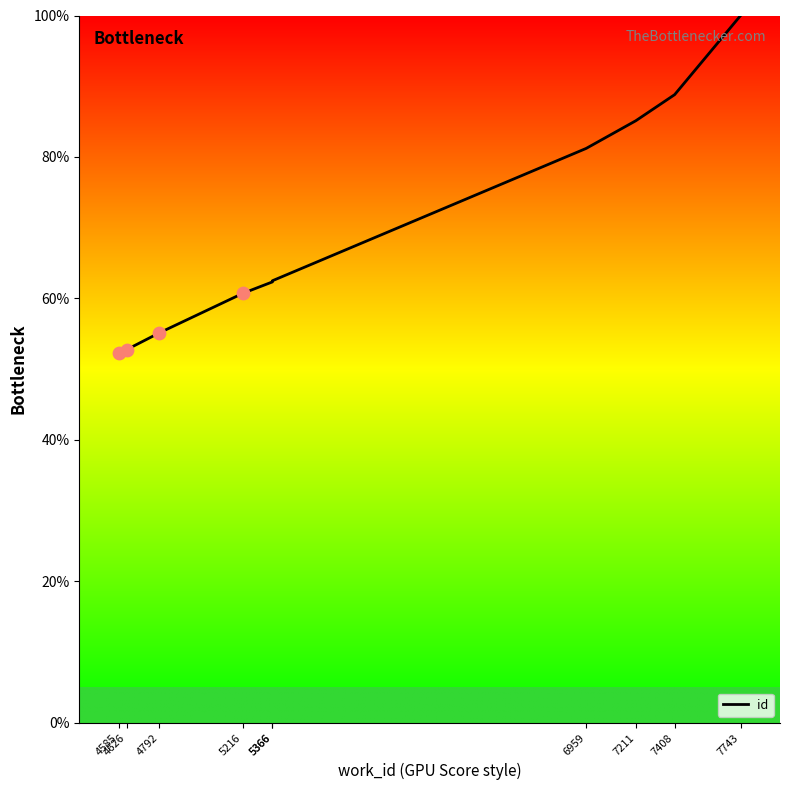

Which has a higher value, 6959 or 4792?

6959